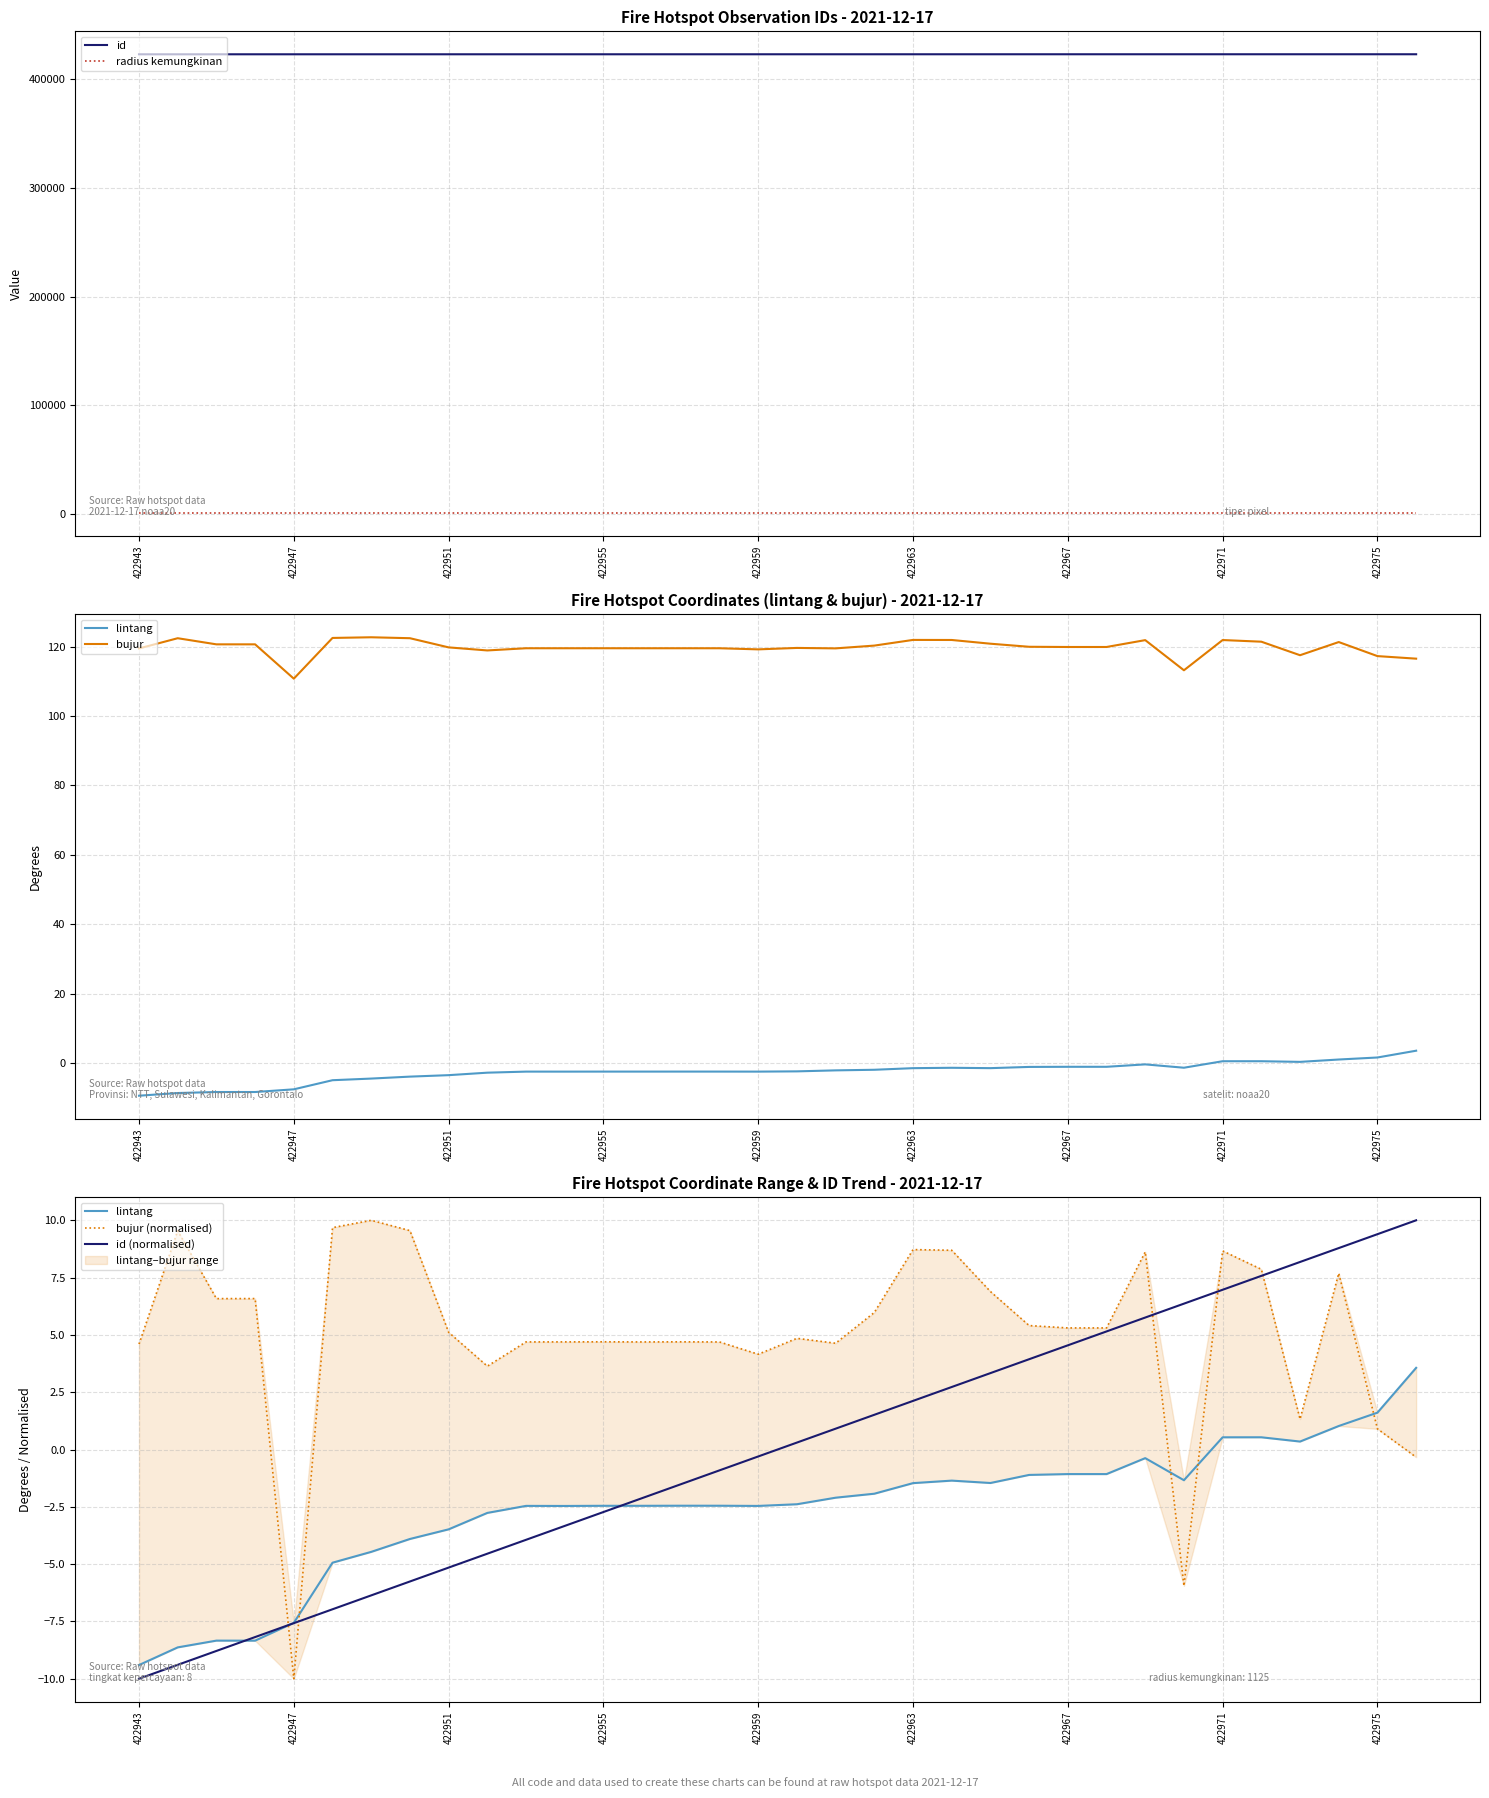

True or false: radius kemungkinan and id intersect in this chart.

False